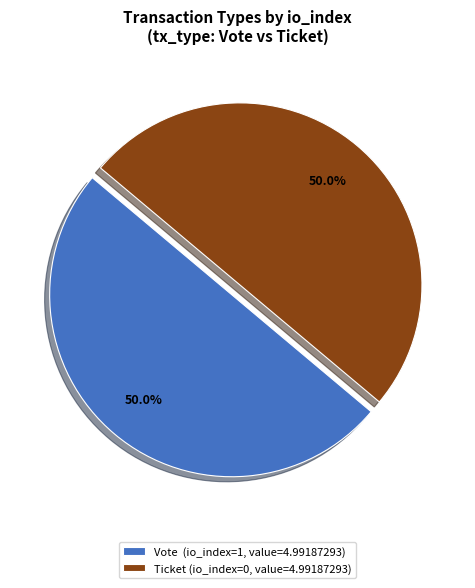

How many slices are in this pie chart?

2